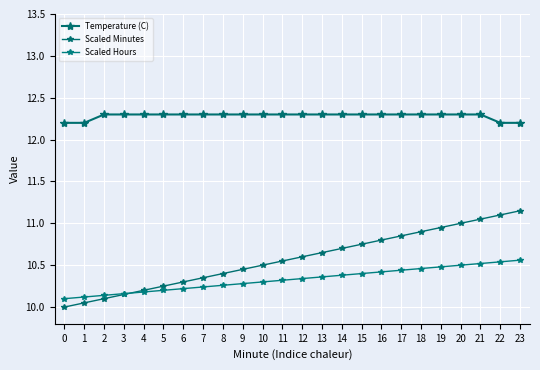

Reading right to left, extract all data points from this chart.

Temperature (C): 23=12.2	22=12.2	21=12.3	20=12.3	19=12.3	18=12.3	17=12.3	16=12.3	15=12.3	14=12.3	13=12.3	12=12.3	11=12.3	10=12.3	9=12.3	8=12.3	7=12.3	6=12.3	5=12.3	4=12.3	3=12.3	2=12.3	1=12.2	0=12.2
Scaled Minutes: 23=11.2	22=11.1	21=11.1	20=11.0	19=10.9	18=10.9	17=10.8	16=10.8	15=10.8	14=10.7	13=10.7	12=10.6	11=10.6	10=10.5	9=10.4	8=10.4	7=10.3	6=10.3	5=10.2	4=10.2	3=10.2	2=10.1	1=10.1	0=10.0
Scaled Hours: 23=10.6	22=10.5	21=10.5	20=10.5	19=10.5	18=10.5	17=10.4	16=10.4	15=10.4	14=10.4	13=10.4	12=10.3	11=10.3	10=10.3	9=10.3	8=10.3	7=10.2	6=10.2	5=10.2	4=10.2	3=10.2	2=10.1	1=10.1	0=10.1